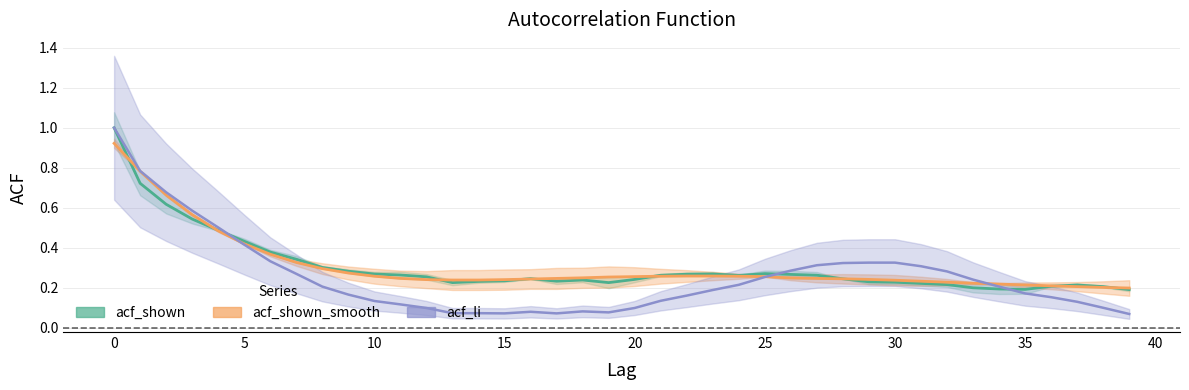

Reading left to right, extract all data points from this chart.

acf_shown: 0=1.0	1=0.7	2=0.6	3=0.5	4=0.5	5=0.4	6=0.4	7=0.3	8=0.3	9=0.3	10=0.3	11=0.3	12=0.3	13=0.2	14=0.2	15=0.2	16=0.2	17=0.2	18=0.2	19=0.2	20=0.2	21=0.3	22=0.3	23=0.3	24=0.3	25=0.3	26=0.3	27=0.3	28=0.2	29=0.2	30=0.2	31=0.2	32=0.2	33=0.2	34=0.2	35=0.2	36=0.2	37=0.2	38=0.2	39=0.2
acf_shown_smooth: 0=0.9	1=0.8	2=0.7	3=0.6	4=0.5	5=0.4	6=0.4	7=0.3	8=0.3	9=0.3	10=0.3	11=0.2	12=0.2	13=0.2	14=0.2	15=0.2	16=0.2	17=0.2	18=0.2	19=0.3	20=0.3	21=0.3	22=0.3	23=0.3	24=0.3	25=0.3	26=0.2	27=0.2	28=0.2	29=0.2	30=0.2	31=0.2	32=0.2	33=0.2	34=0.2	35=0.2	36=0.2	37=0.2	38=0.2	39=0.2
acf_li: 0=1.0	1=0.8	2=0.7	3=0.6	4=0.5	5=0.4	6=0.3	7=0.3	8=0.2	9=0.2	10=0.1	11=0.1	12=0.1	13=0.1	14=0.1	15=0.1	16=0.1	17=0.1	18=0.1	19=0.1	20=0.1	21=0.1	22=0.2	23=0.2	24=0.2	25=0.3	26=0.3	27=0.3	28=0.3	29=0.3	30=0.3	31=0.3	32=0.3	33=0.2	34=0.2	35=0.2	36=0.2	37=0.1	38=0.1	39=0.1